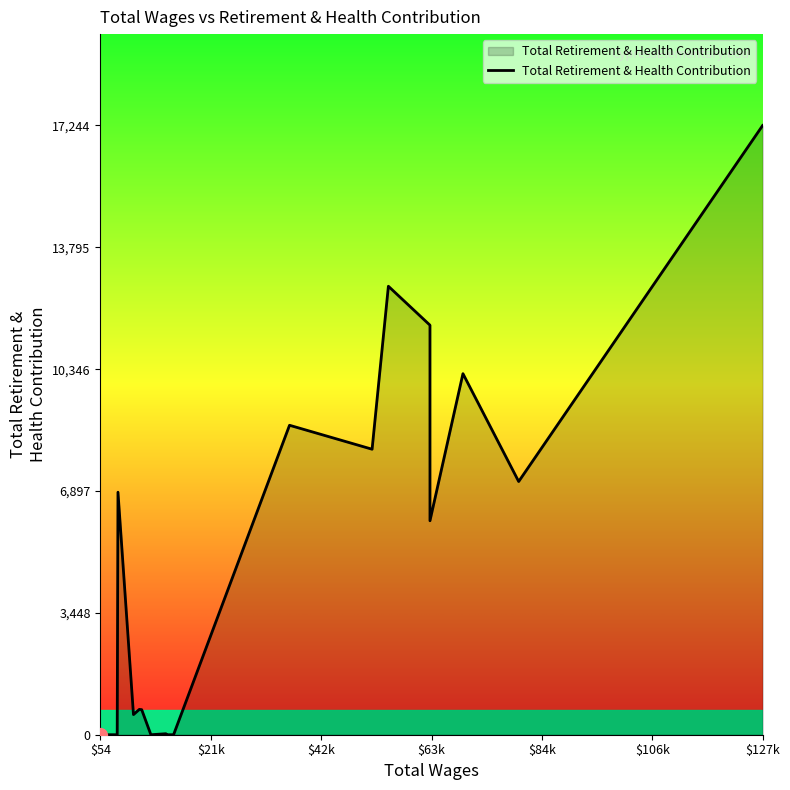

What is the greatest value displayed?

17244